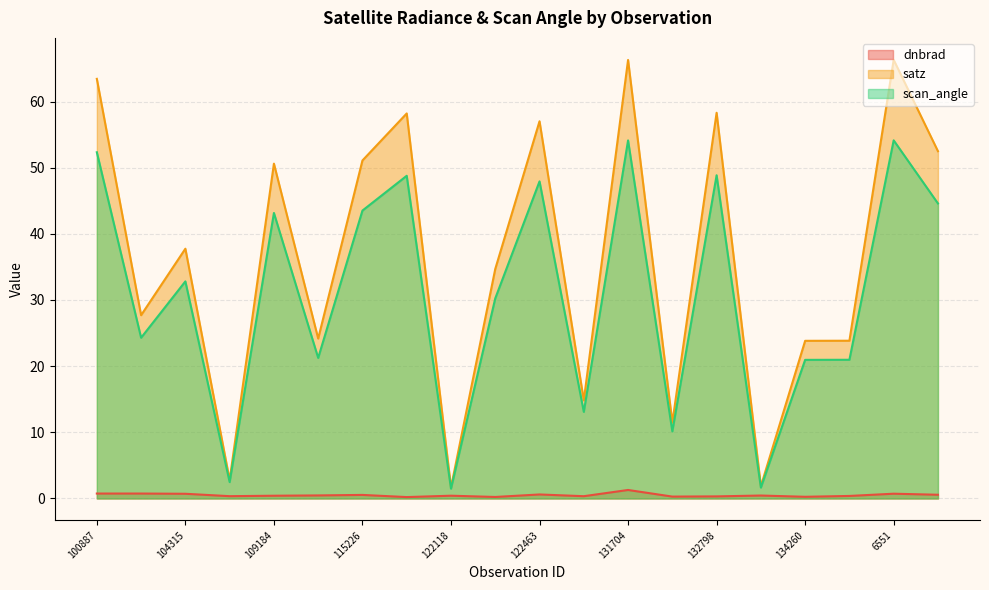

At which label does satz first exceed 37?

100887